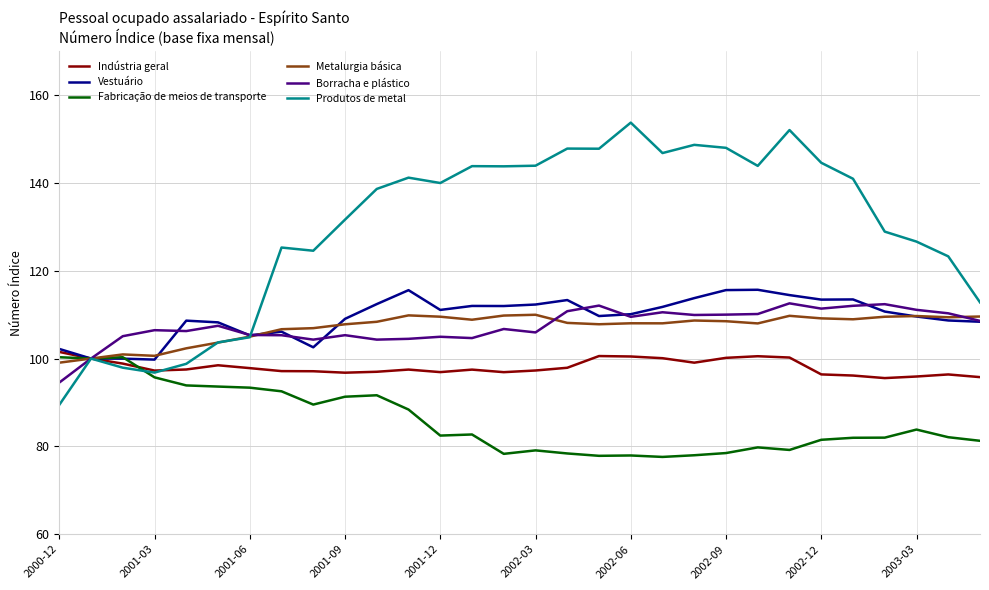

What is the smallest value displayed?

77.6